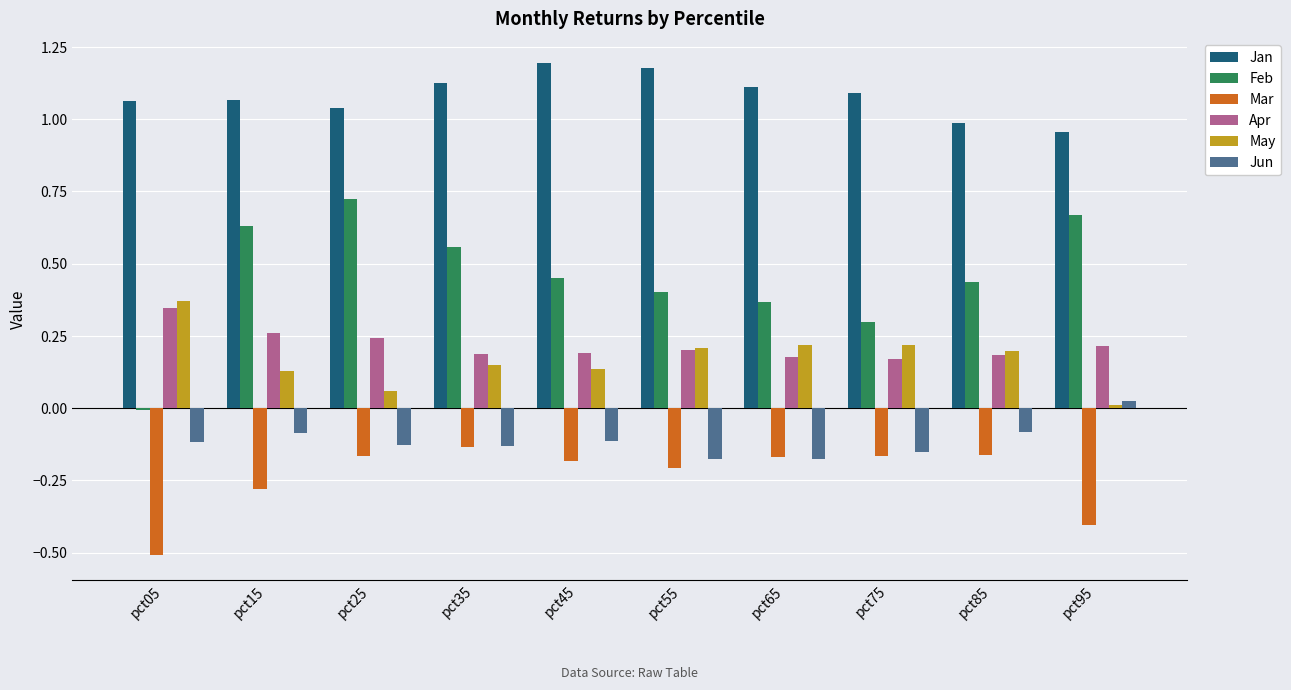

The value of Feb at pct65 is 0.1. True or false?

False